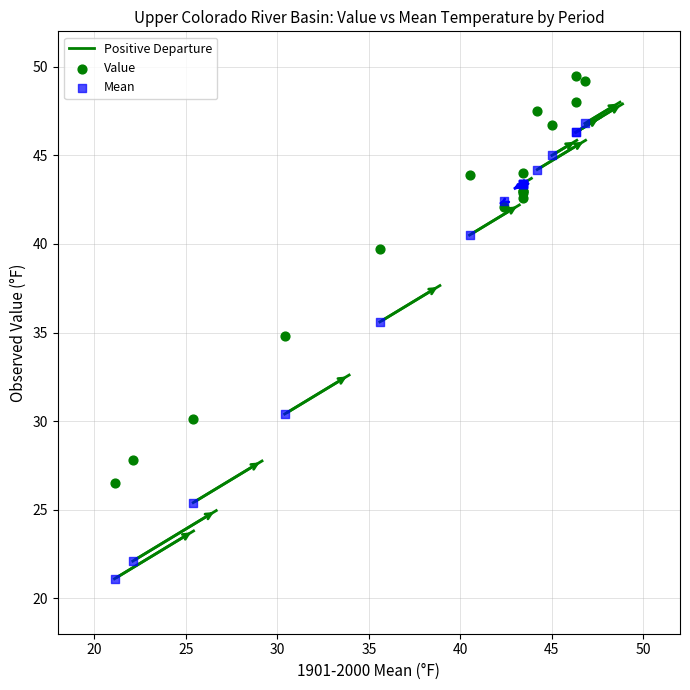

Which series has the widest spread of Y values?

Mean